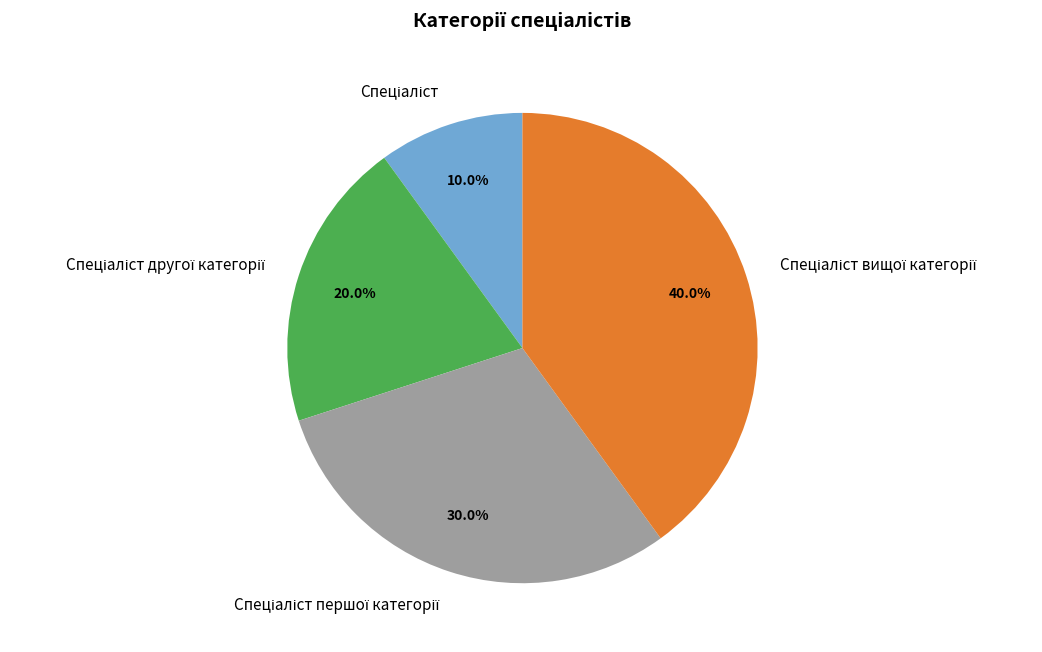

Is there a majority slice in this chart?

No